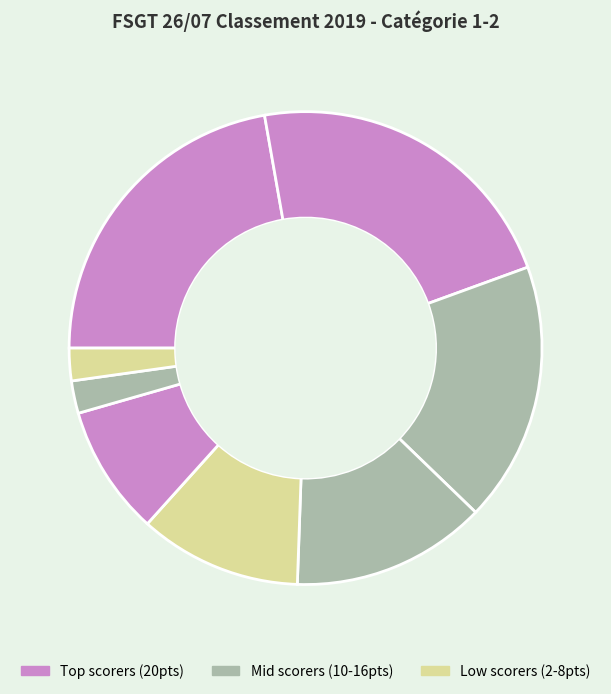

How many slices are in this pie chart?

8